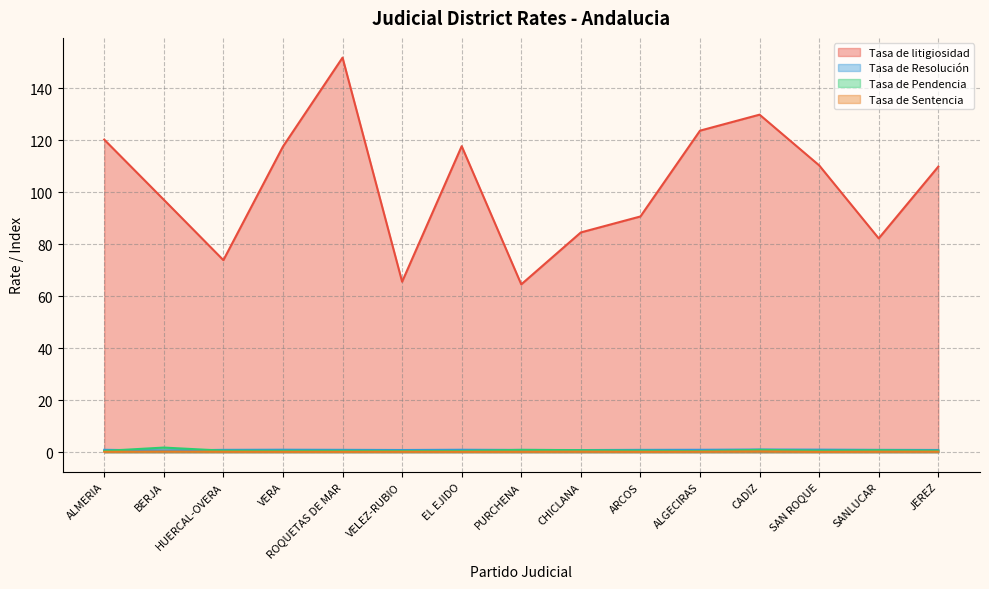

Which series has the largest range (max minus min)?

Tasa de litigiosidad